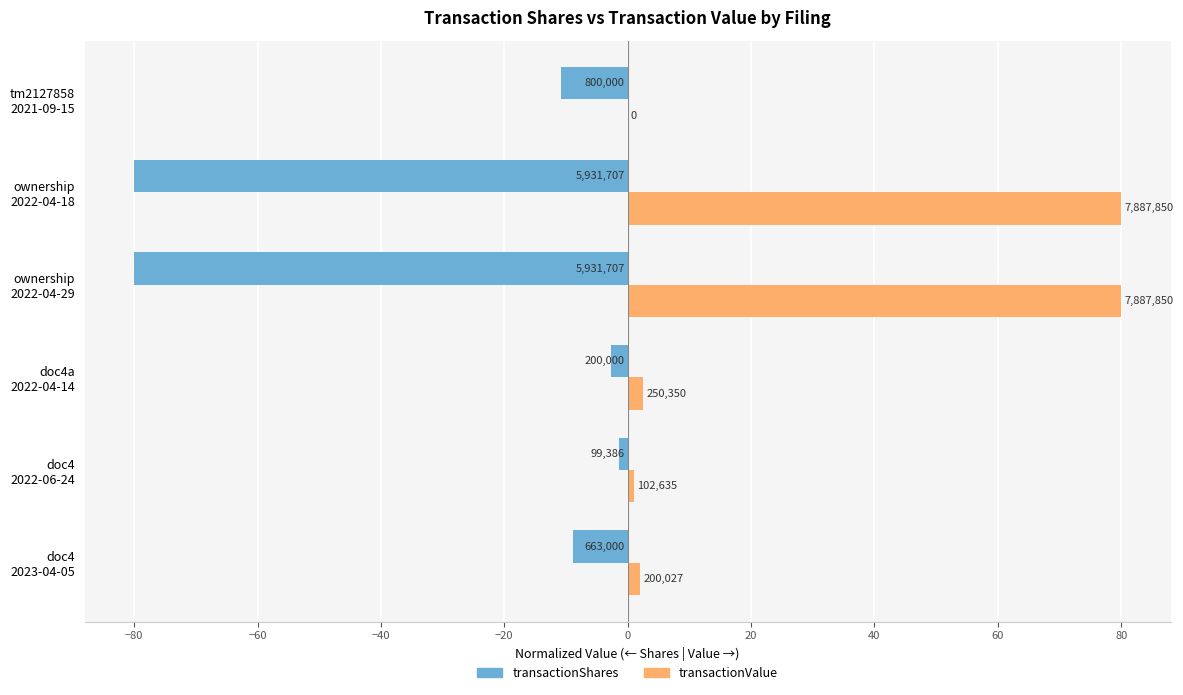

List the series in order of their overall mean, highest first.

transactionValue, transactionShares